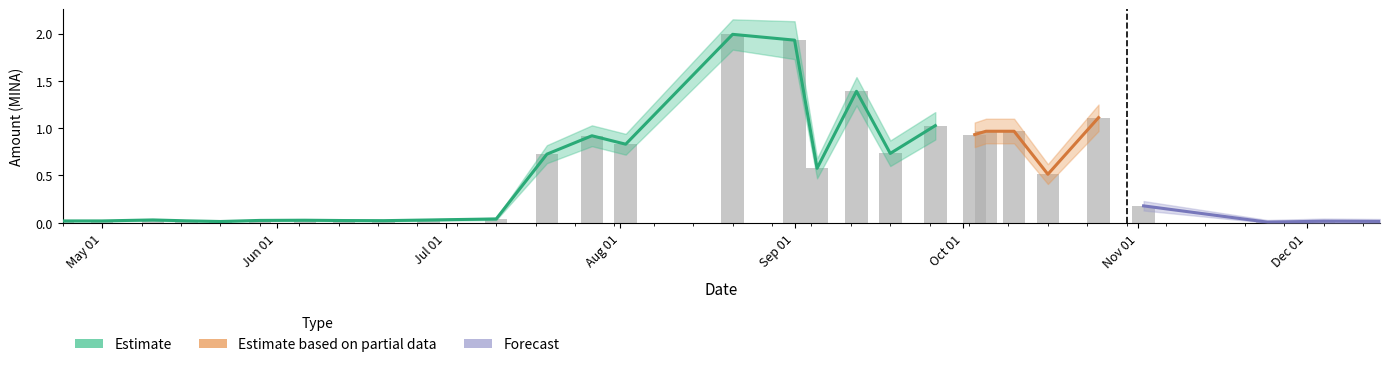

At which category does the chart reach its minimum across all series?

2023-05-22